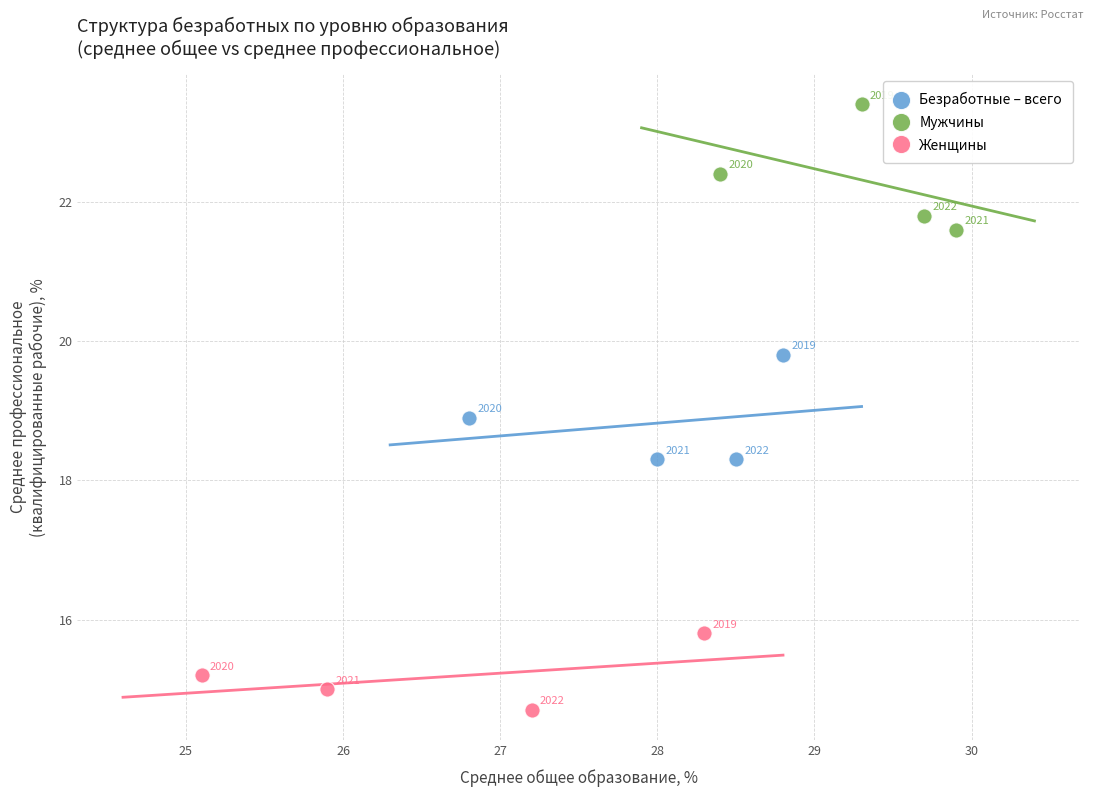

Which series has the largest Y range (max minus min)?

Мужчины